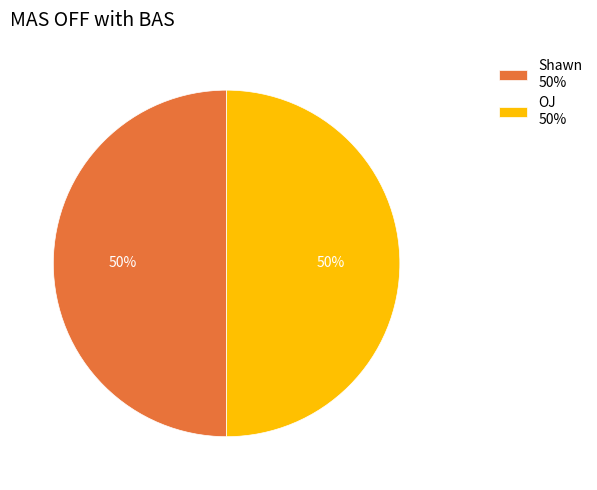

Approximately how many times larger is the value at OJ 50% compared to Shawn 50%?

1.0